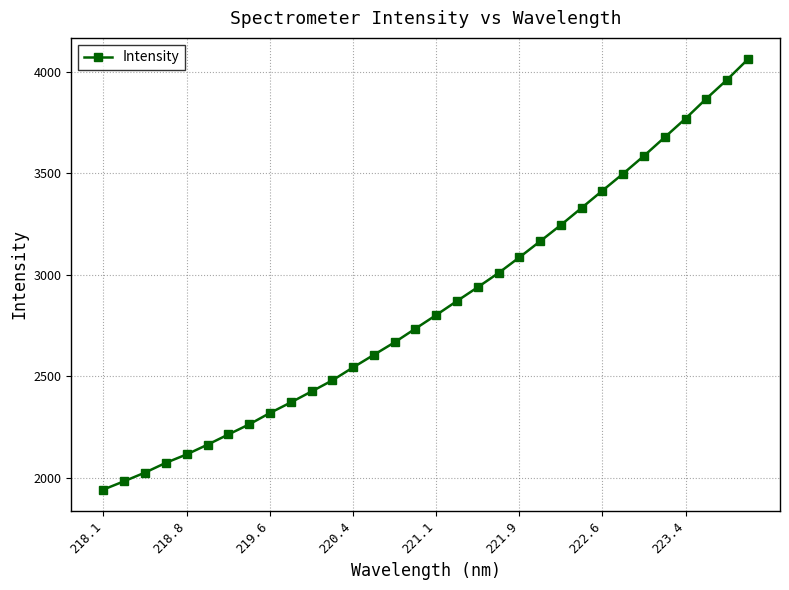

Is this an area chart (filled region under the line)?

No